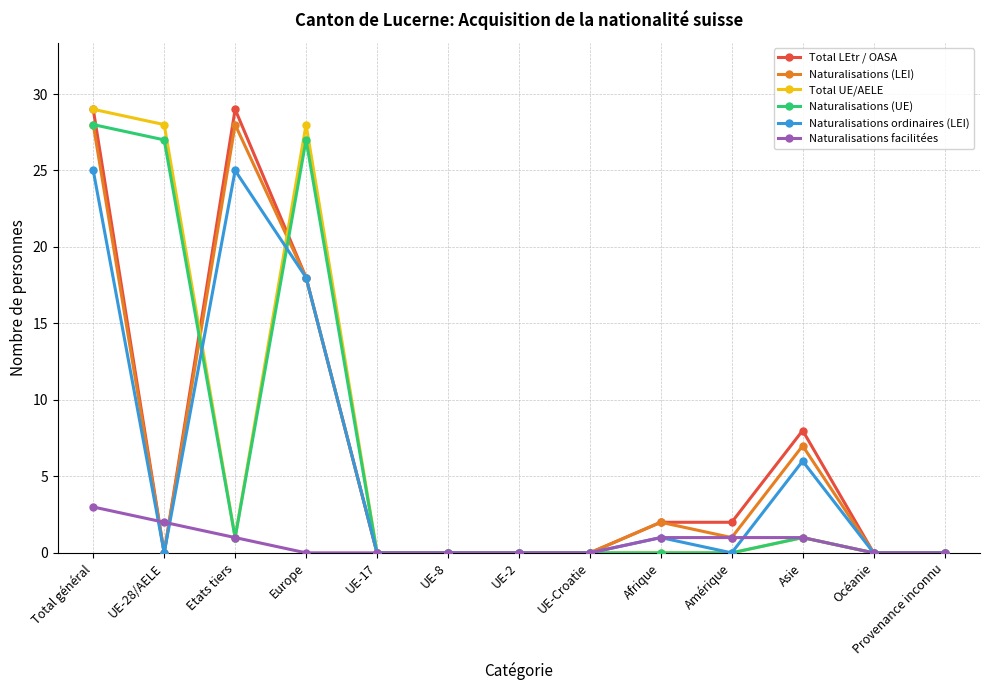

At which category does Naturalisations (UE) reach its first local valley?

Etats tiers